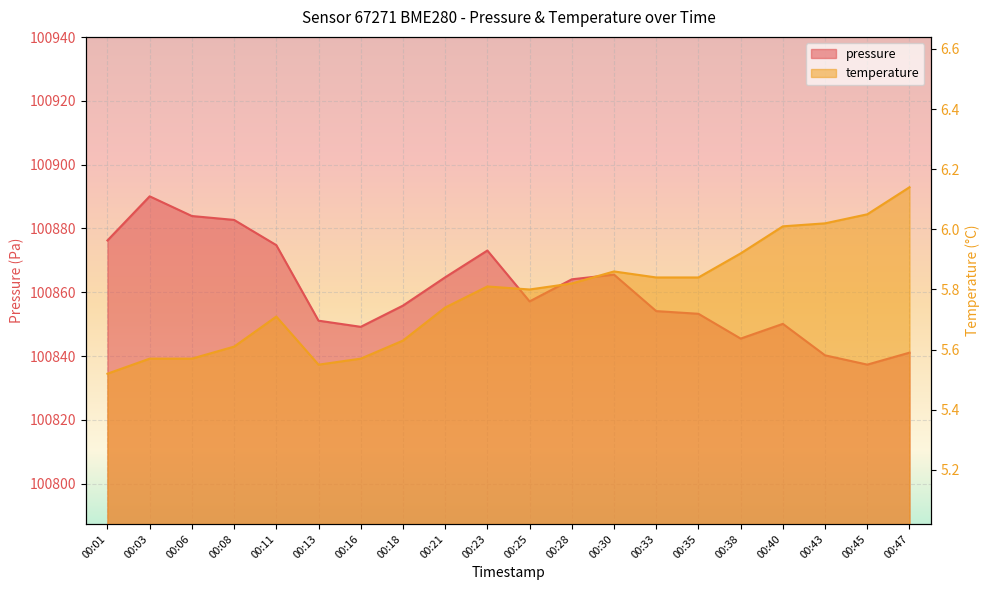

List the labels in order of temperature value, largest first.

00:47, 00:45, 00:43, 00:40, 00:38, 00:30, 00:33, 00:35, 00:28, 00:23, 00:25, 00:21, 00:11, 00:18, 00:08, 00:03, 00:06, 00:16, 00:13, 00:01